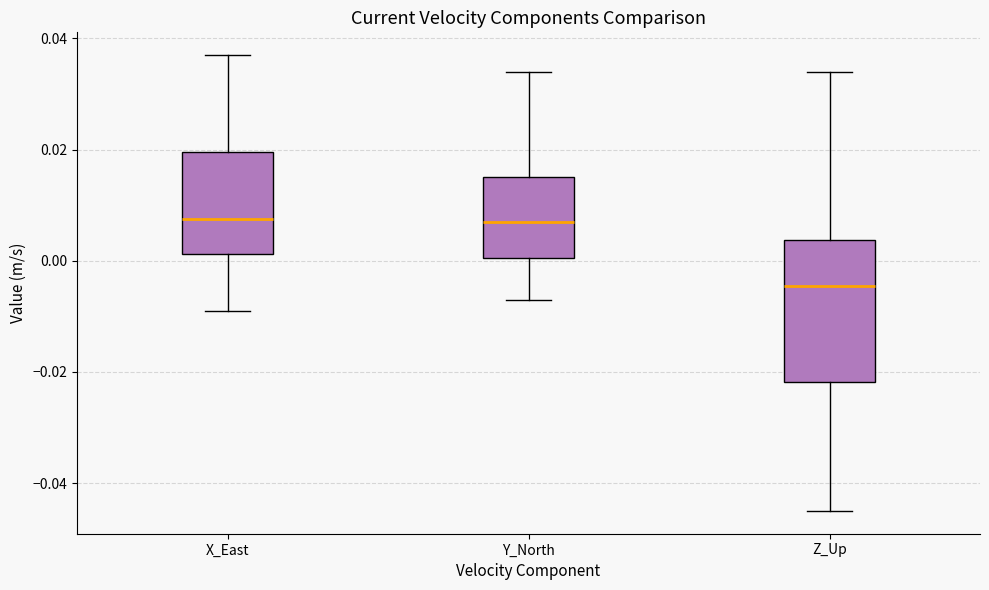

Reading left to right, transcribe this box plot: for each box, give where its median line is, the range the box spans, and where its two whiskers end, as read against the y-axis. The values are not printed on the chart, so give them approximately, as read against the axis.

X_East: median 0.008, box 0.002 to 0.020, whiskers -0.008 to 0.038
Y_North: median 0.008, box 0.000 to 0.016, whiskers -0.006 to 0.034
Z_Up: median -0.004, box -0.022 to 0.004, whiskers -0.044 to 0.034